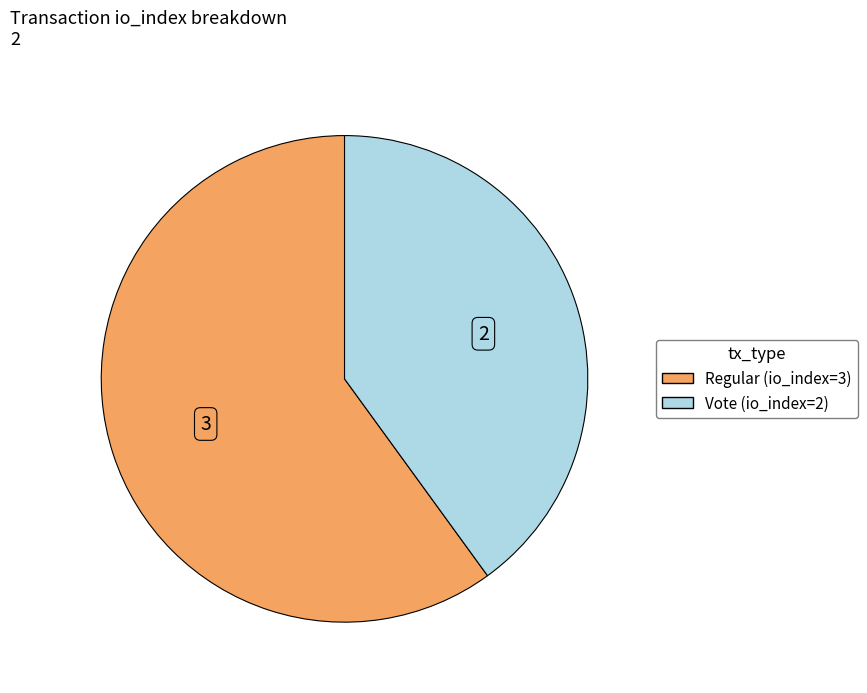

How many slices are in this pie chart?

2